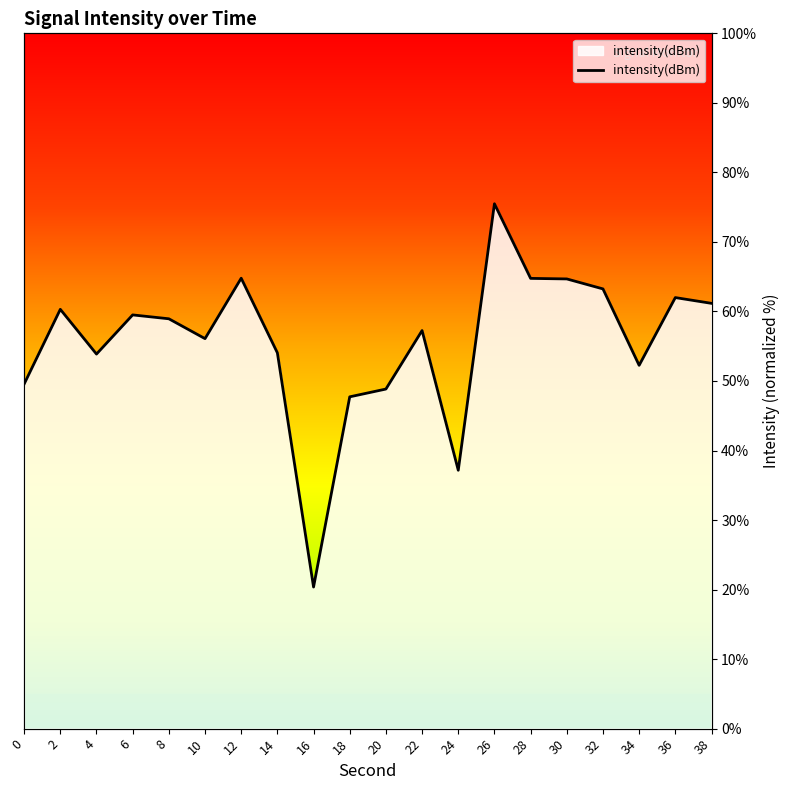

What is the greatest value displayed?

75.5